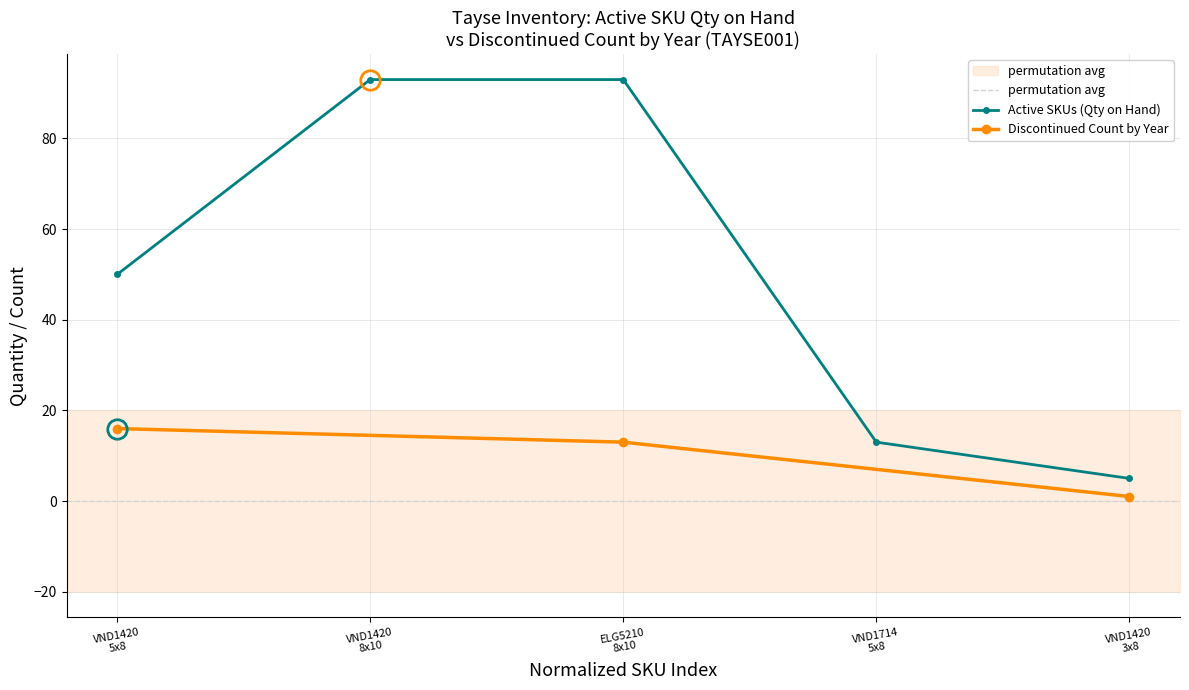

True or false: Active SKUs (Qty on Hand) has more than 2 points higher than both neighbors.

False